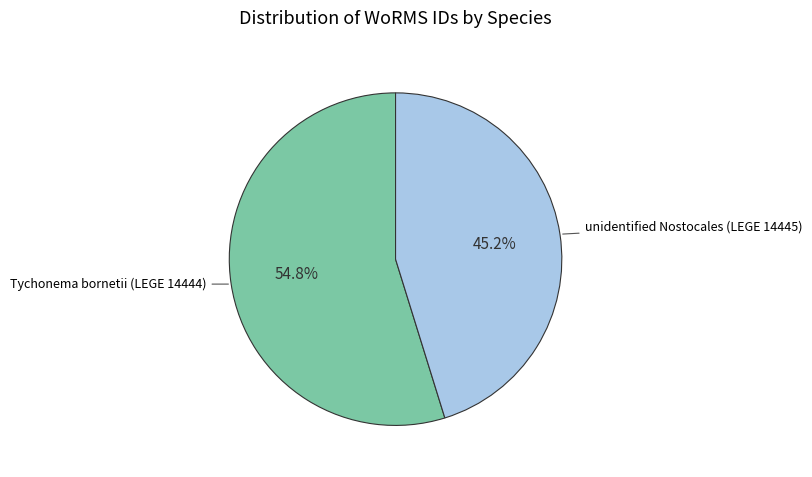

Does any single category account for the majority?

Yes